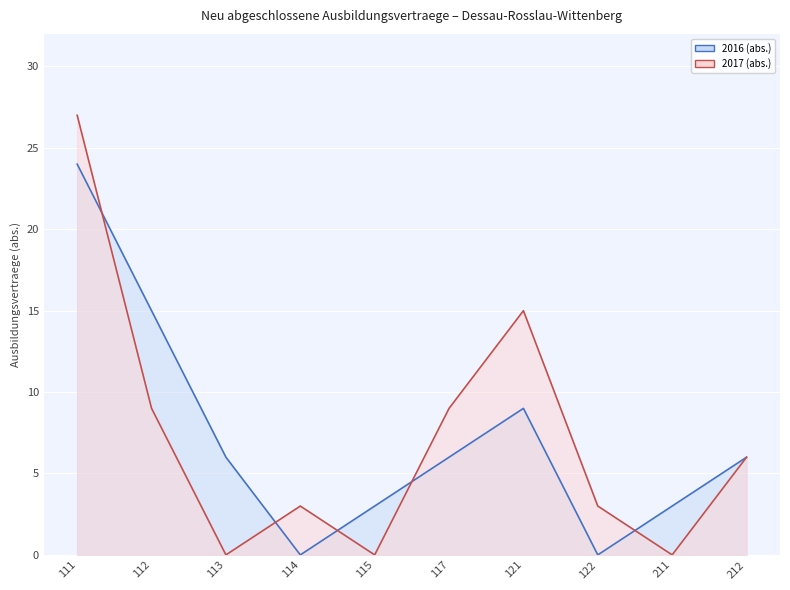

What are all the series names shown in the legend?

2016 (abs.), 2017 (abs.)